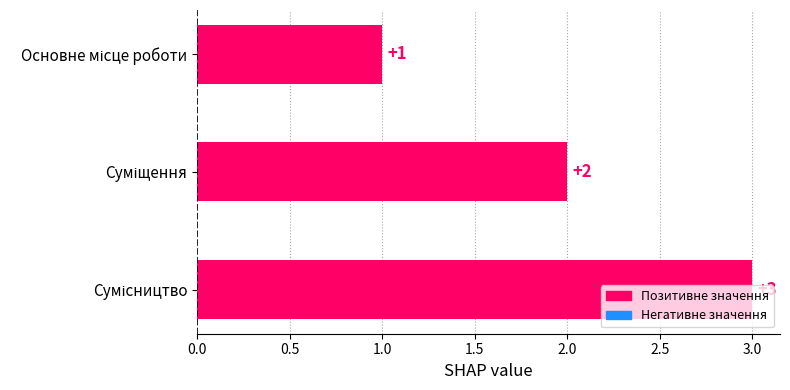

What is the greatest value displayed?

3